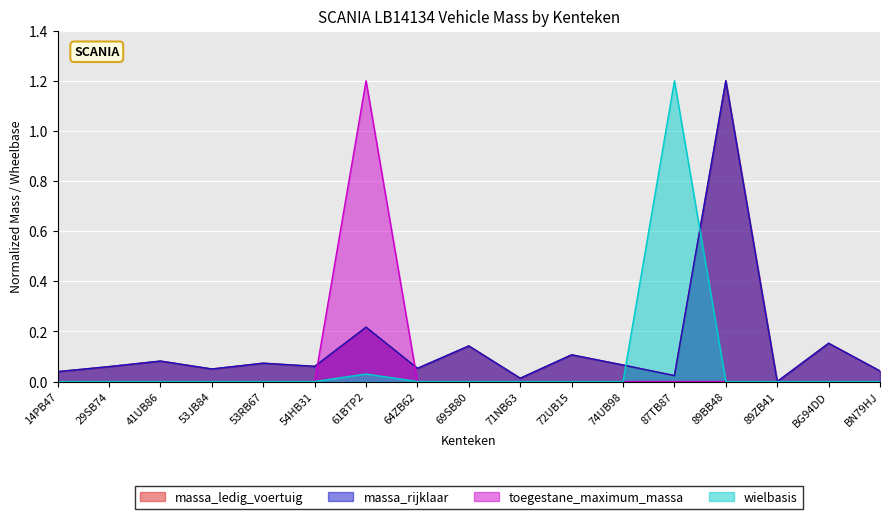

In massa_ledig_voertuig, how many points are lower than both neighbors (excluding endpoints)?

6